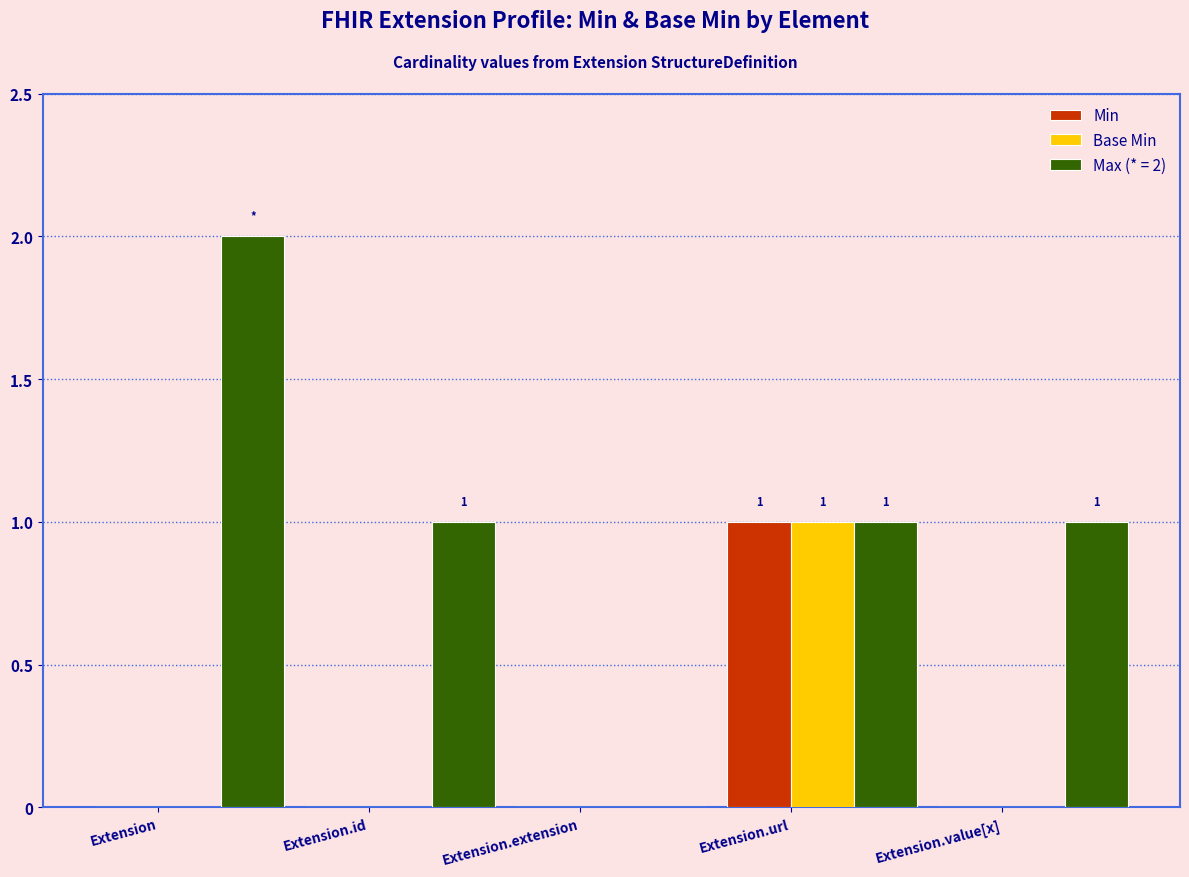

Is it true that Min equals 0 at Extension.id?

True